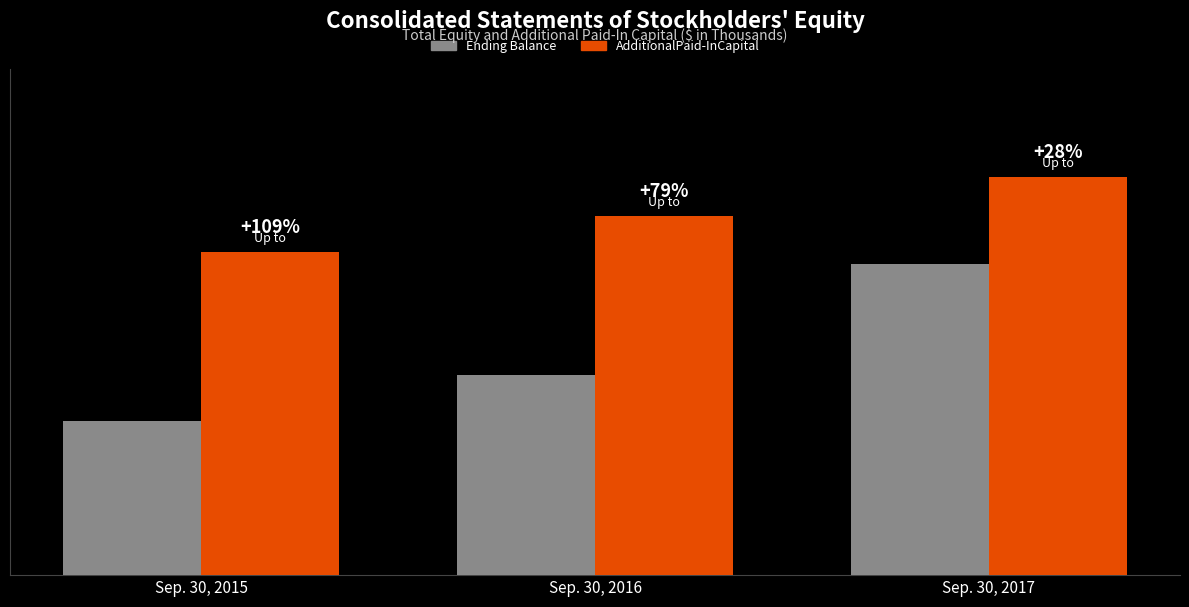

Which has a higher value, Sep. 30, 2016 or Sep. 30, 2015?

Sep. 30, 2016